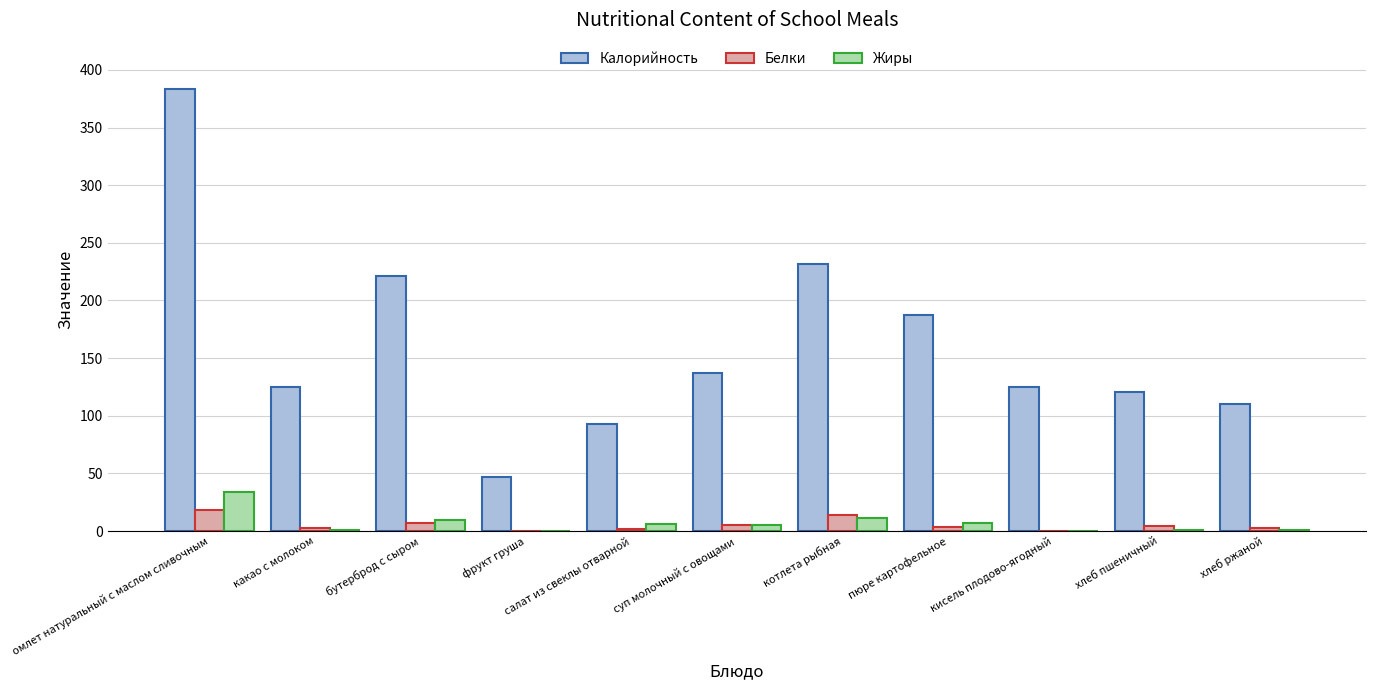

Is the value of Белки at суп молочный с овощами greater than the value of Калорийность at хлеб ржаной?

No